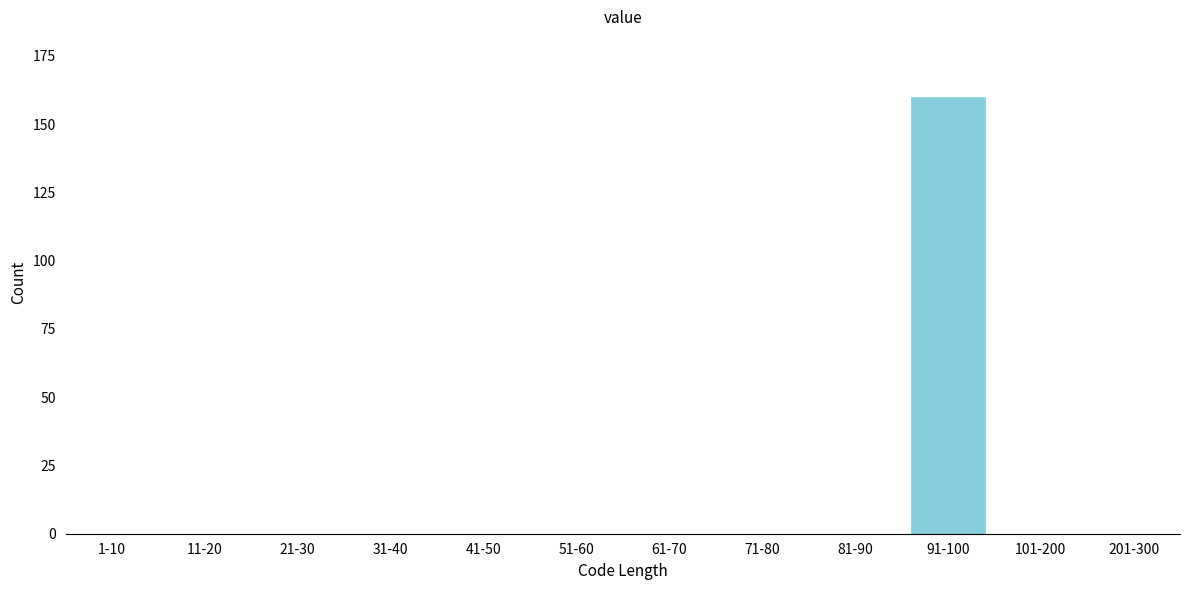

Reading left to right, extract all data points from this chart.

1-10=0	11-20=0	21-30=0	31-40=0	41-50=0	51-60=0	61-70=0	71-80=0	81-90=0	91-100=160	101-200=0	201-300=0